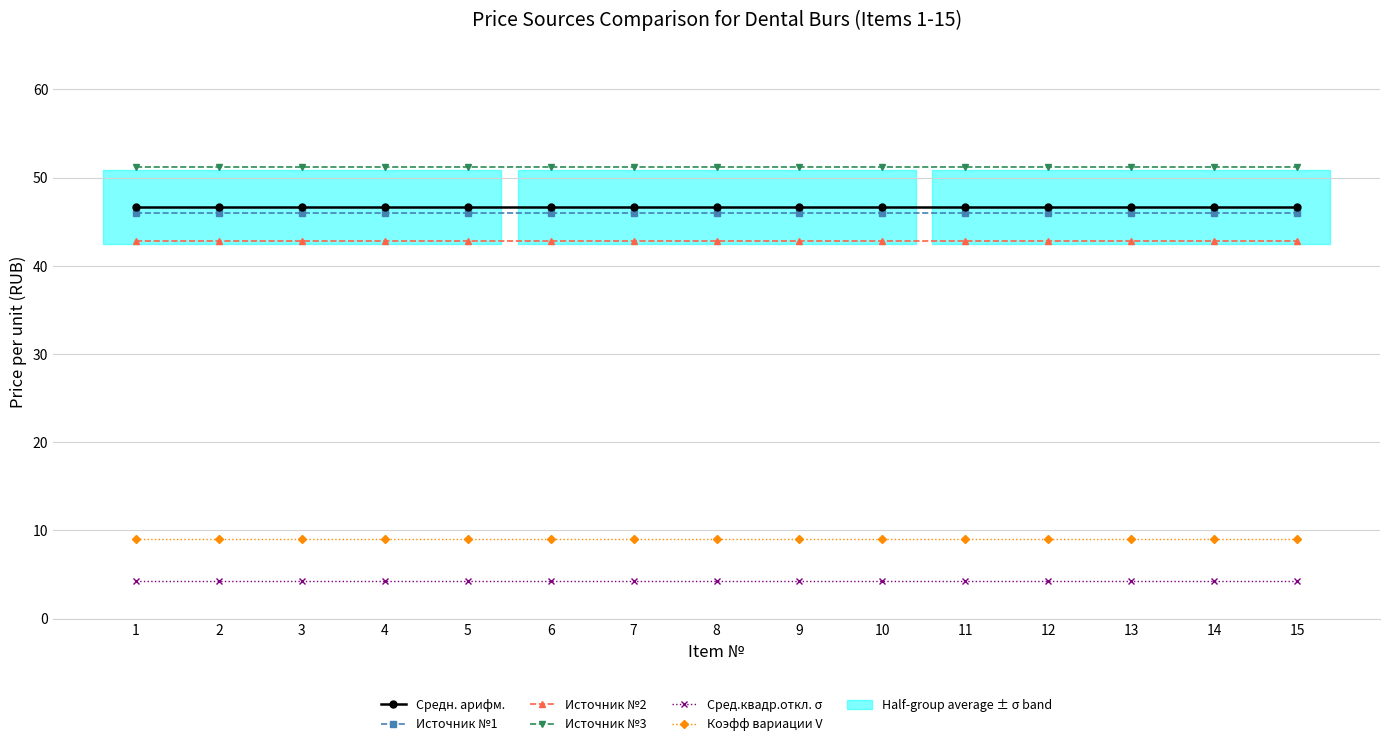

At which category is the sum across all series the highest?

1